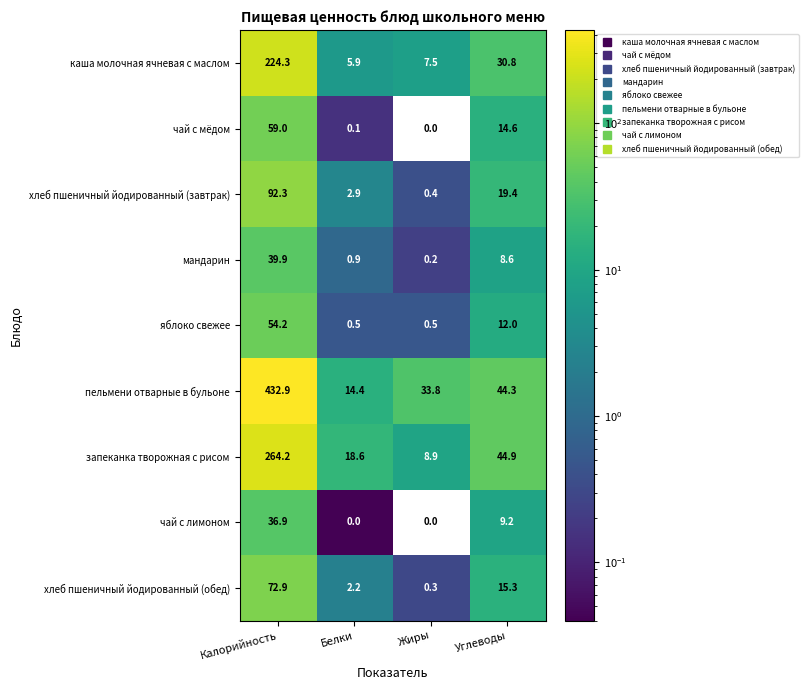

What is the sum of the каша молочная ячневая с маслом values at Калорийность and Жиры?

231.8